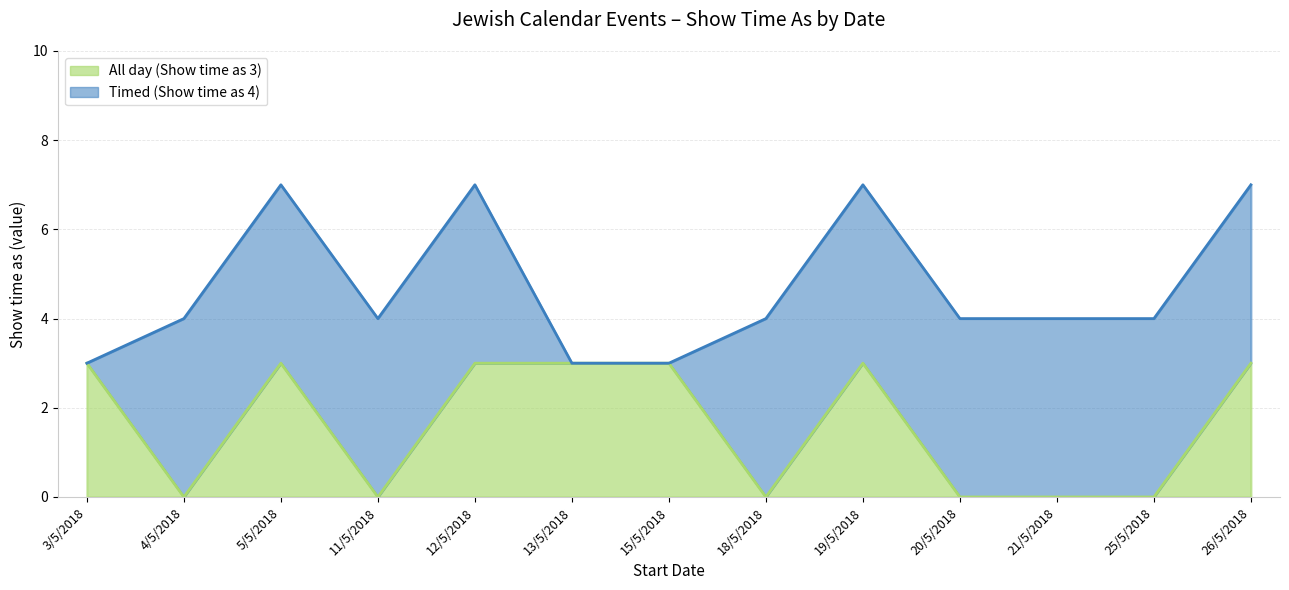

Reading left to right, list all the values displayed in this chart.

3	0	3	0	3	3	3	0	3	0	0	0	3